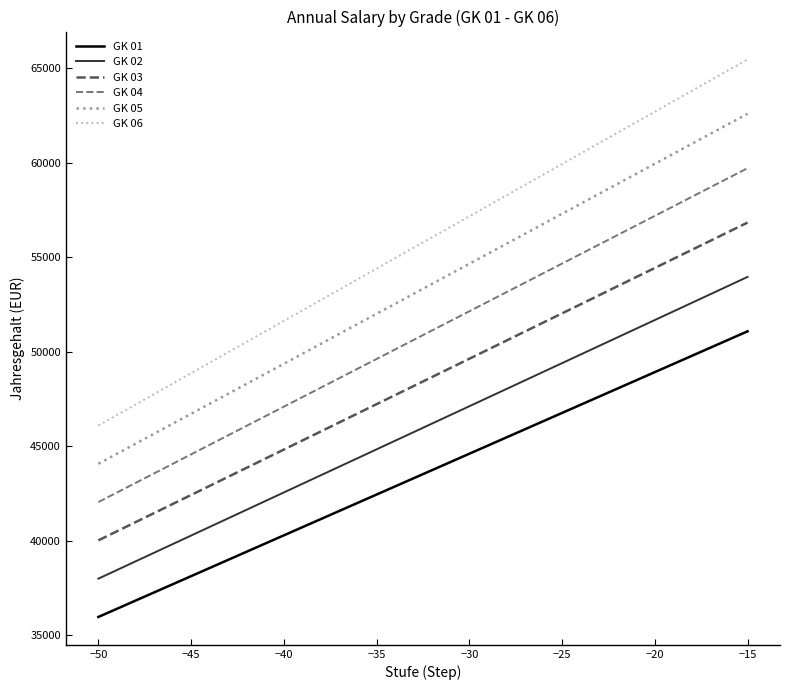

List the series in order of their peak value, lowest first.

GK 01, GK 02, GK 03, GK 04, GK 05, GK 06